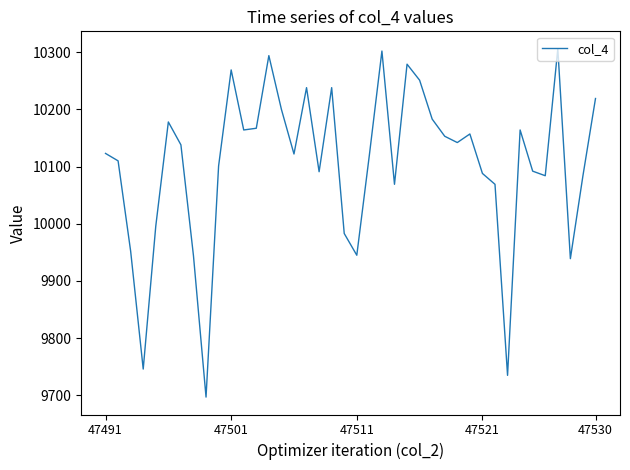

What is the difference between the maximum and minimum values?

609